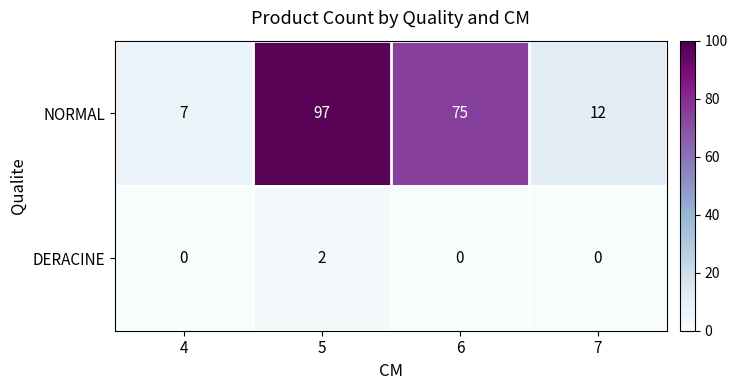

Reading right to left, list all the values displayed in this chart.

NORMAL: 12	75	97	7
DERACINE: 0	0	2	0